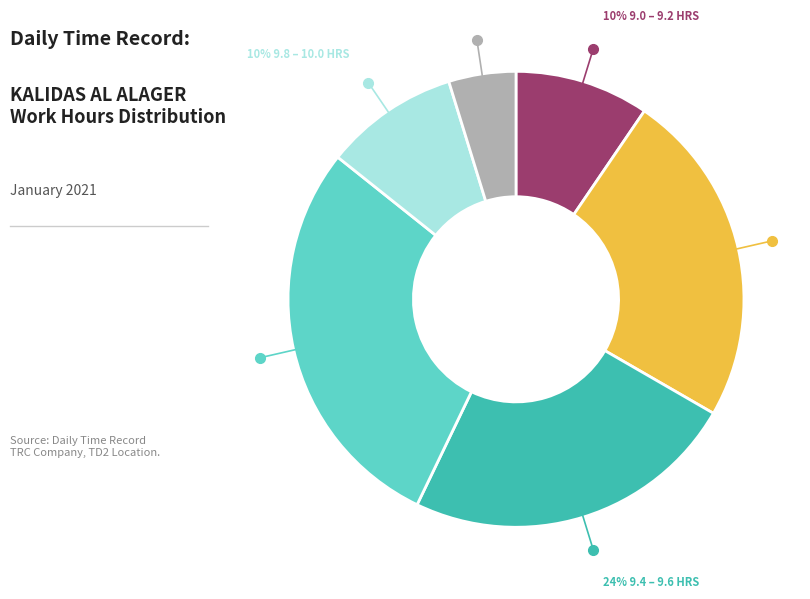

To the nearest percent, what is the difference between the largest and smallest slice percentages?

24%